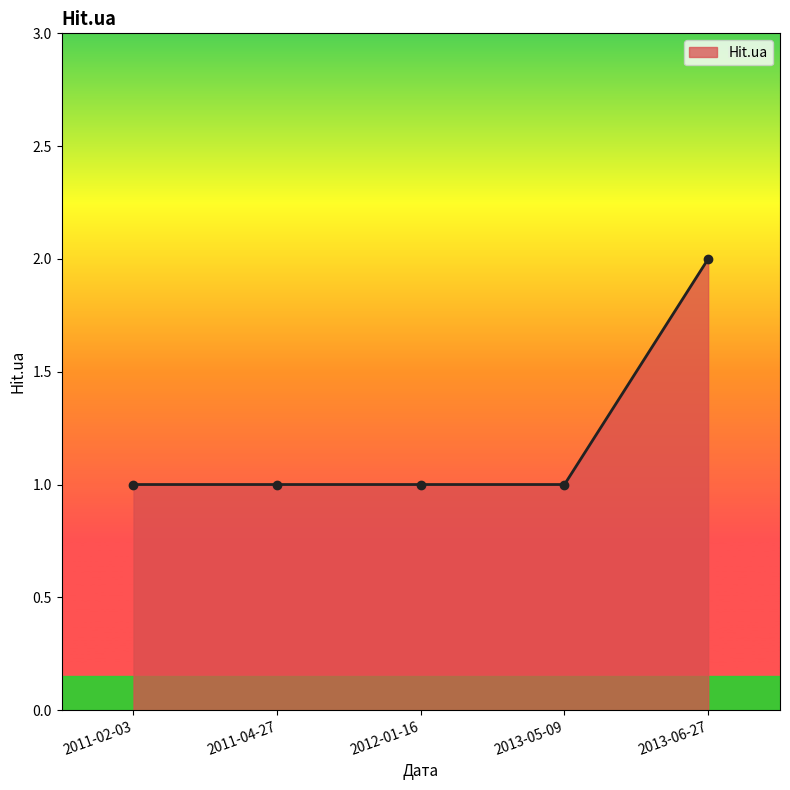

List the labels in order of value, largest first.

2013-06-27, 2011-02-03, 2011-04-27, 2012-01-16, 2013-05-09